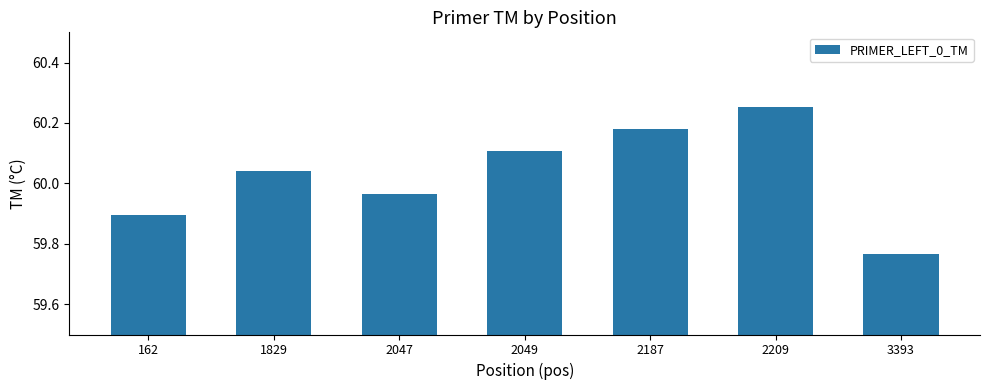

What is the difference between the maximum and minimum values?

0.5